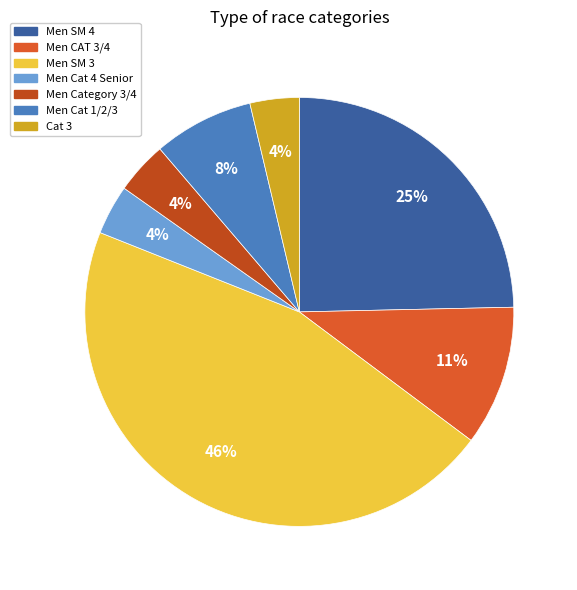

To the nearest percent, what percentage of the pie is Men CAT 3/4?

11%